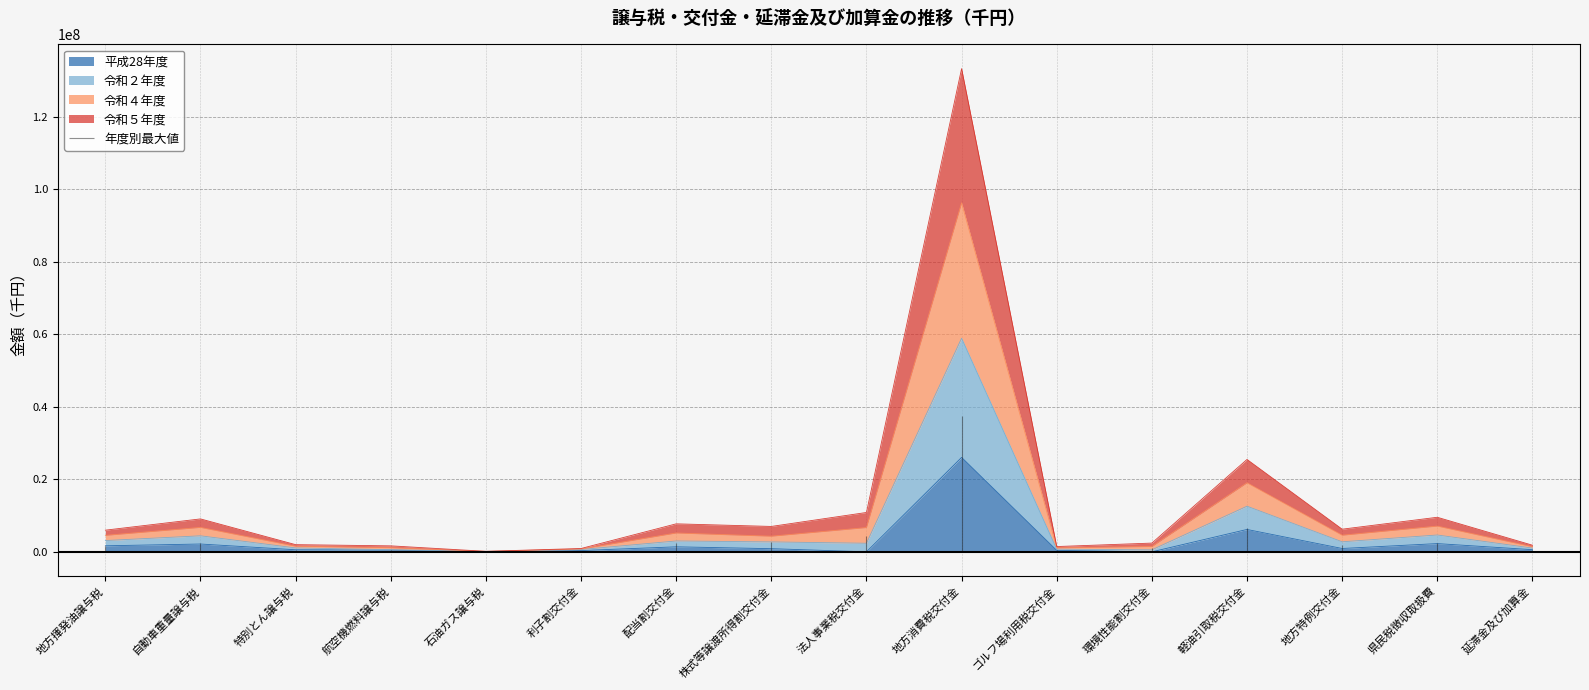

Which category has the highest value in the 平成28年度 series?

地方消費税交付金